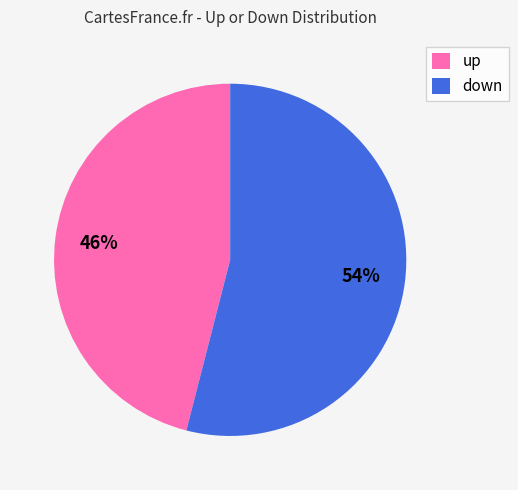

What is the ratio of the value at up to the value at down?

0.9